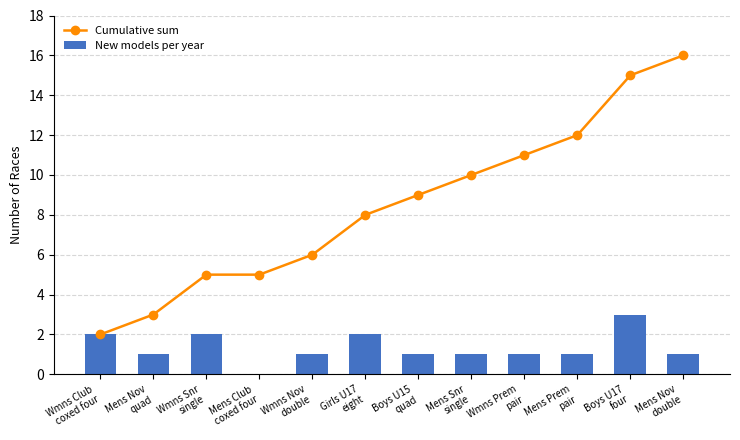

Which series has the largest total across all categories?

Cumulative sum